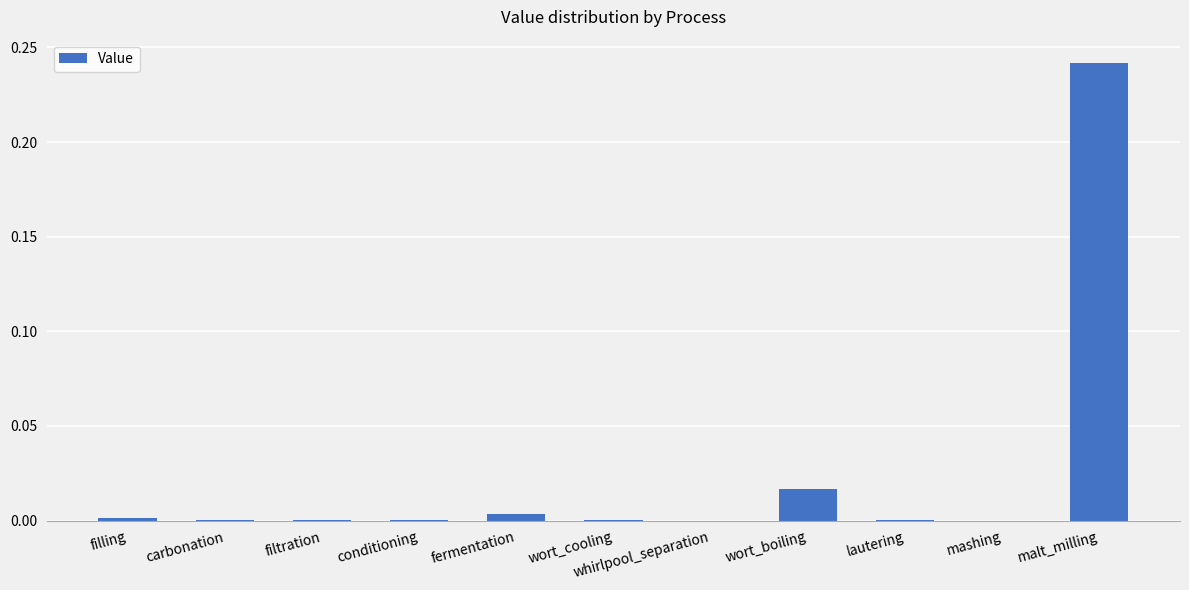

Which category has the highest value across all series?

malt_milling